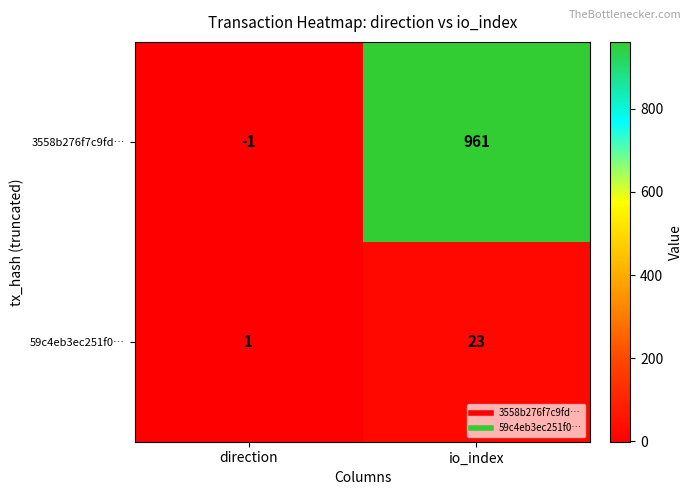

Rank the series by their average value, from highest to lowest.

3558b276f7c9fd…, 59c4eb3ec251f0…